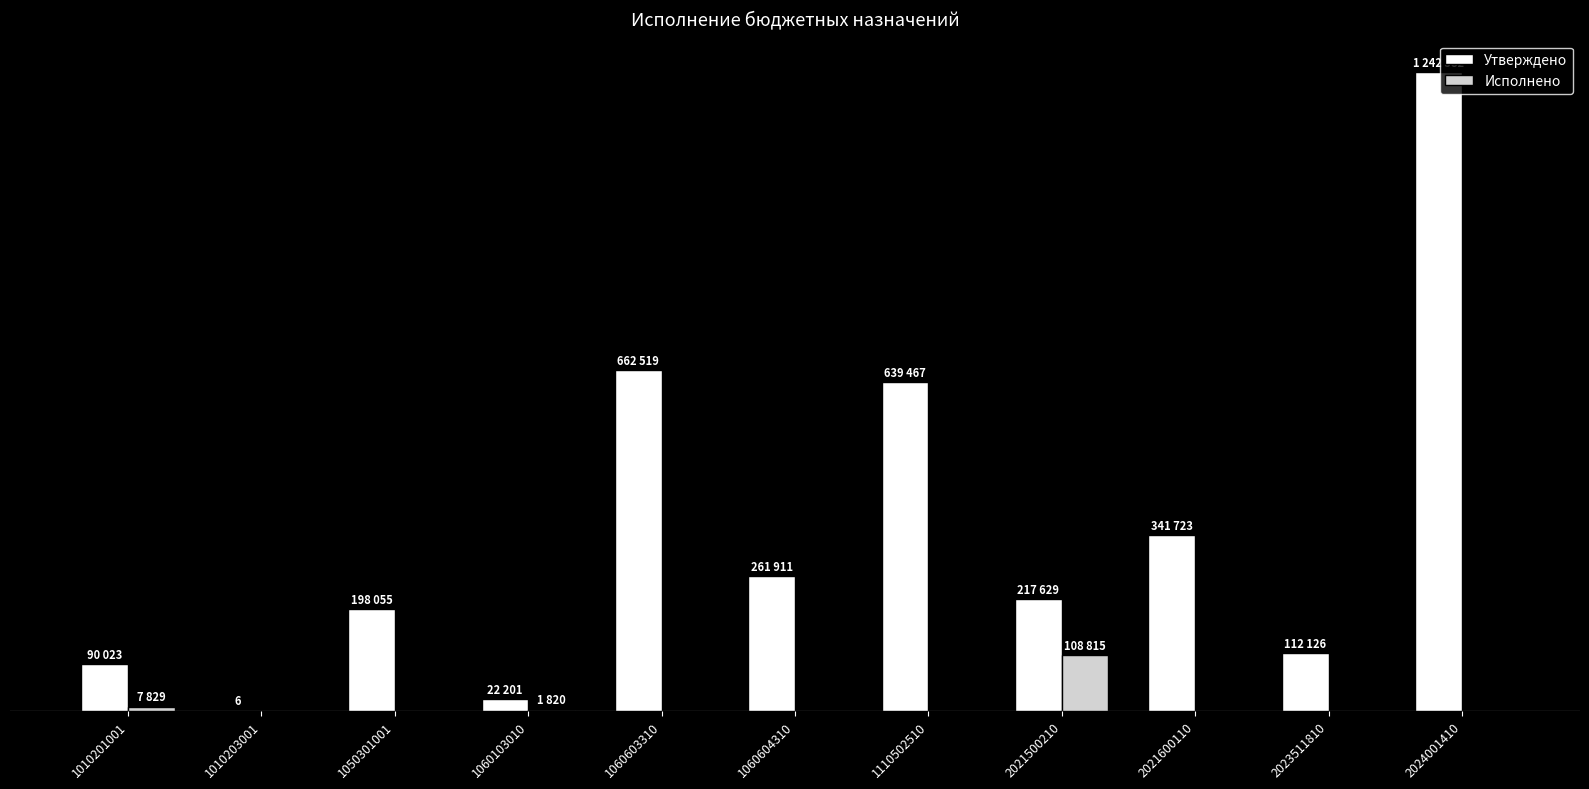

What are all the series names shown in the legend?

Утверждено, Исполнено